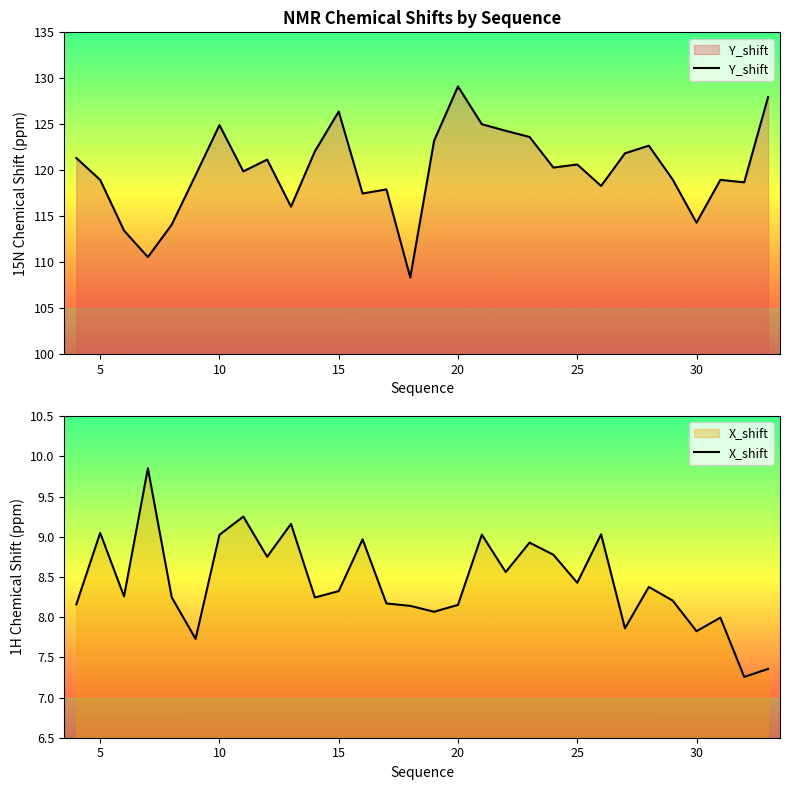

Is it true that X_shift equals 11.9 at 30?

False